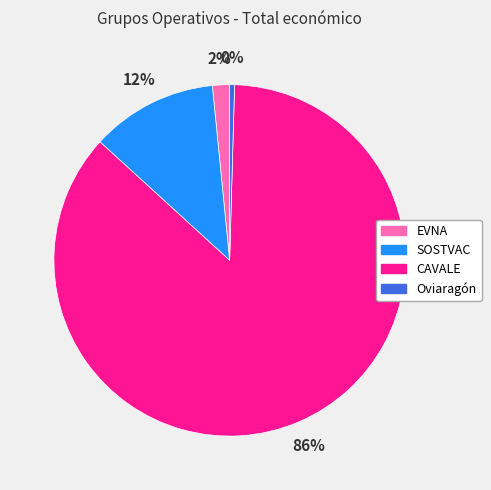

Which category has the smallest portion of the pie?

Oviaragón